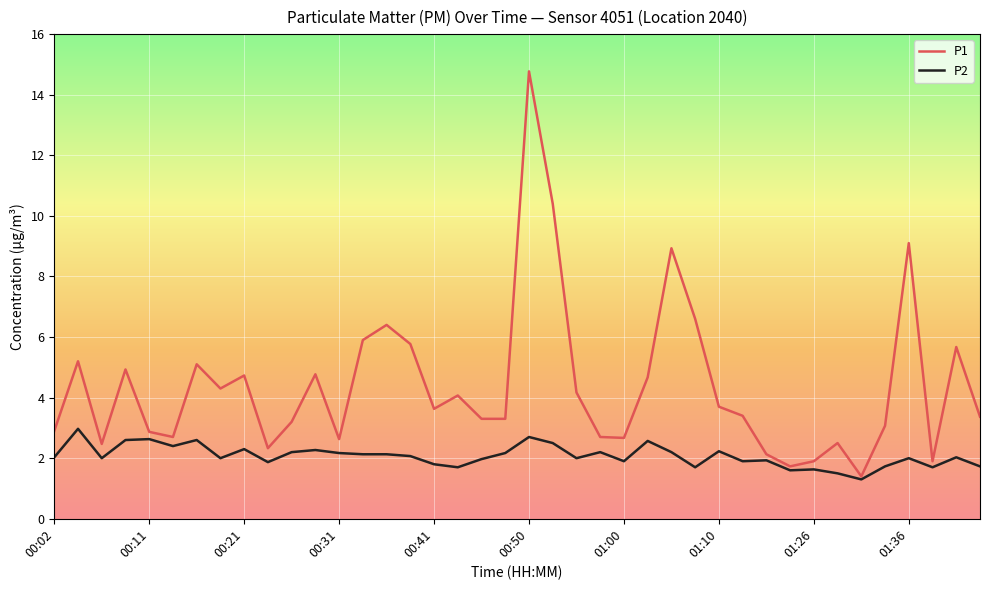

What is the greatest value displayed?

14.8